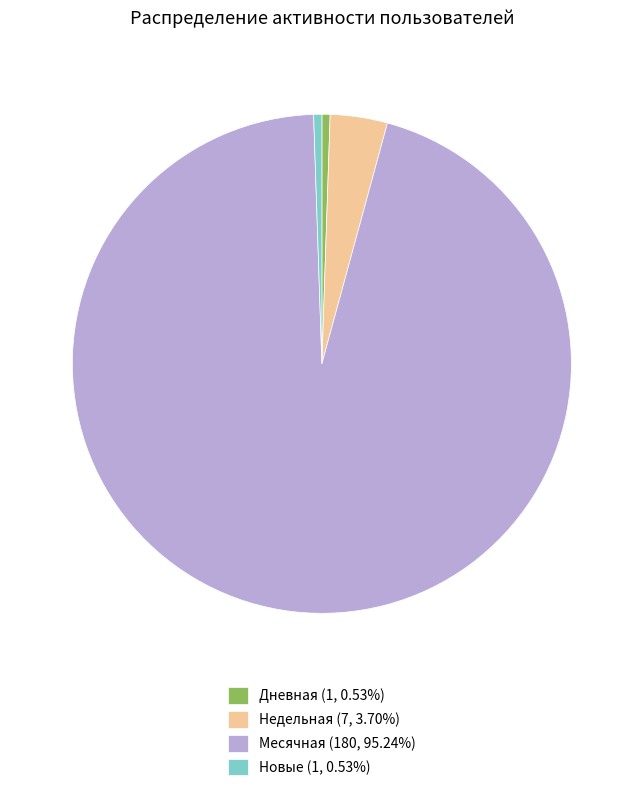

Does any single category account for the majority?

Yes